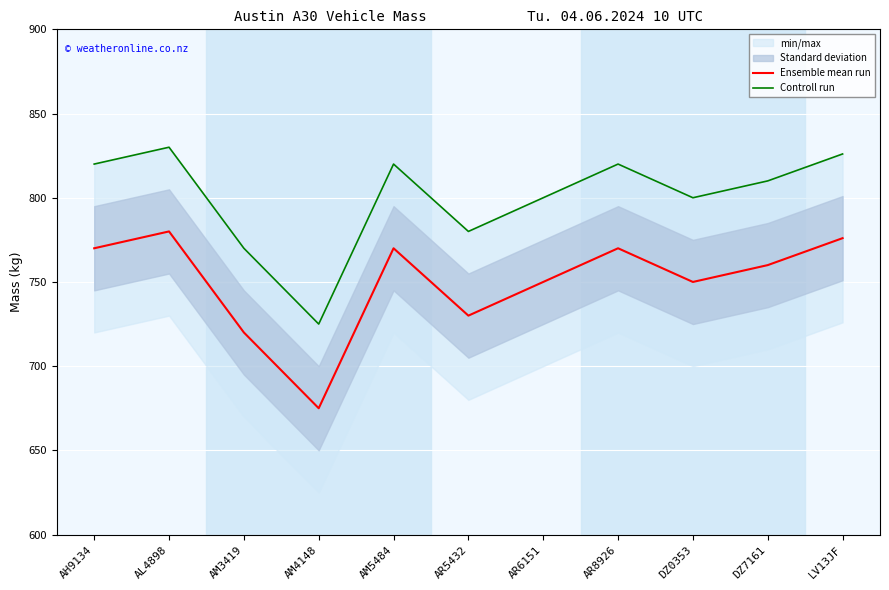

At which label does Ensemble mean run reach its minimum?

AM4148